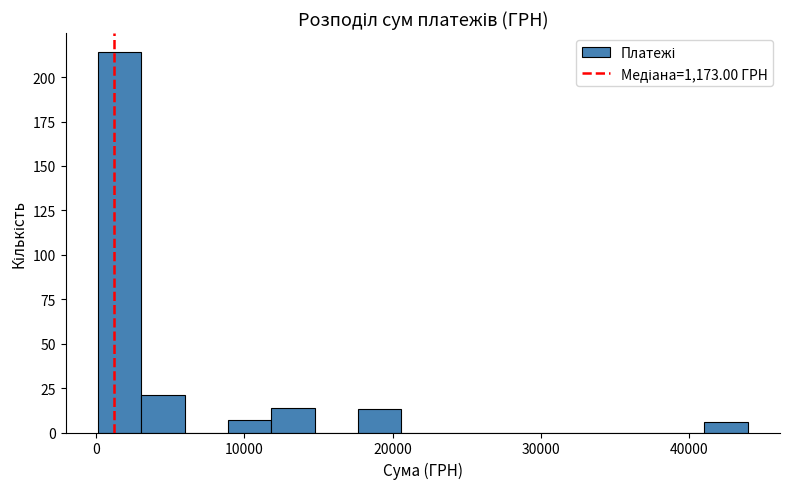

Around what value on the x-axis is the tallest bar? Give the approximate position of its centre, as read against the axis.

2000